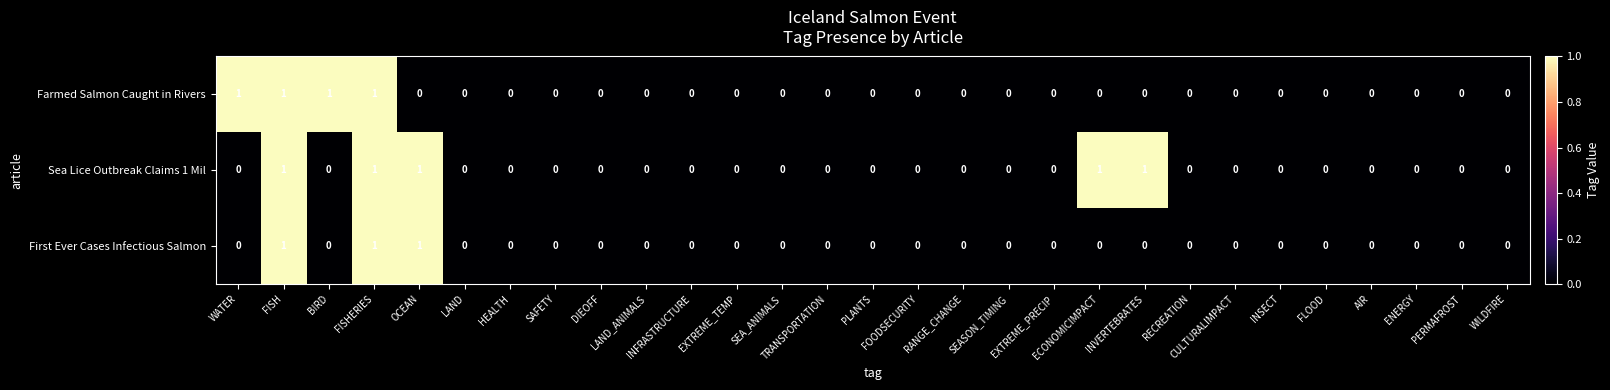

Which series has the largest total across all categories?

Sea Lice Outbreak Claims 1 Mil